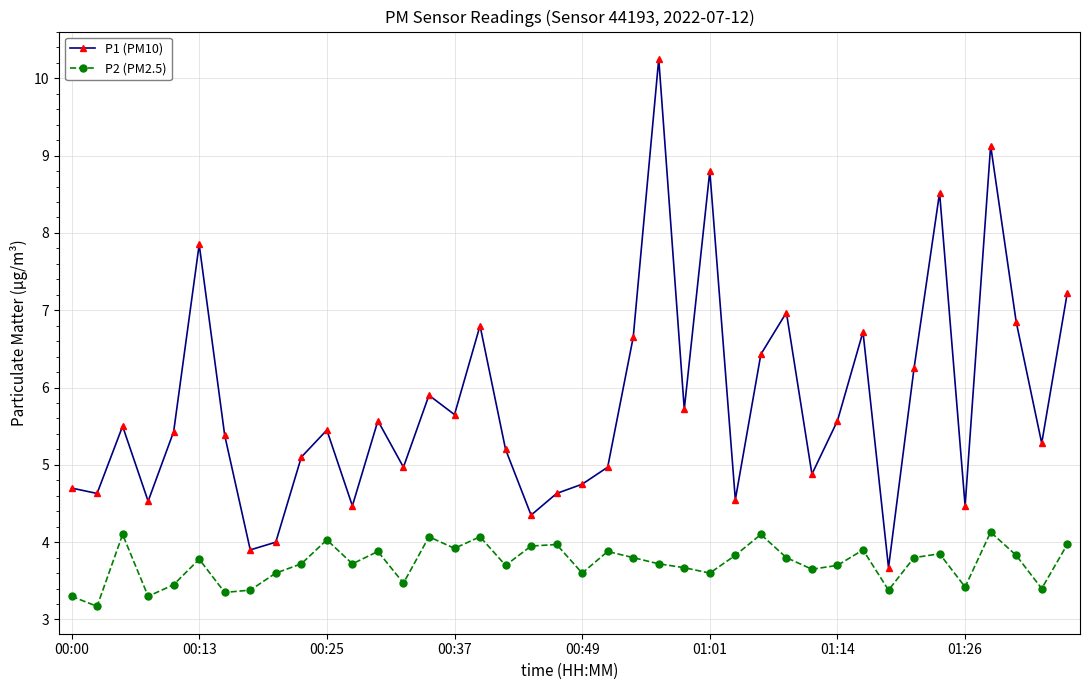

True or false: P2 (PM2.5) and P1 (PM10) intersect in this chart.

False